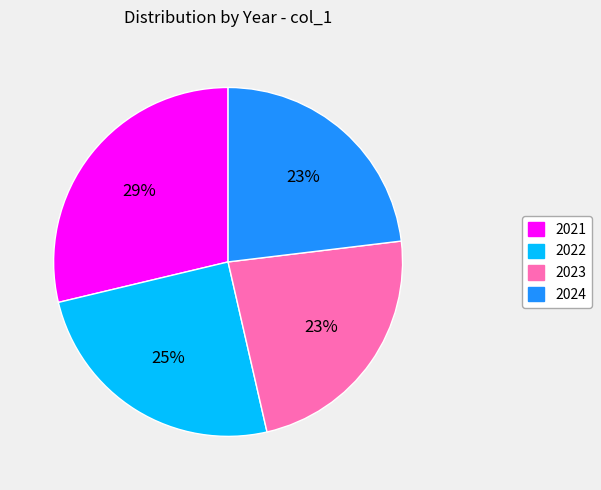

The 2024 slice represents 34% of the pie. True or false?

False